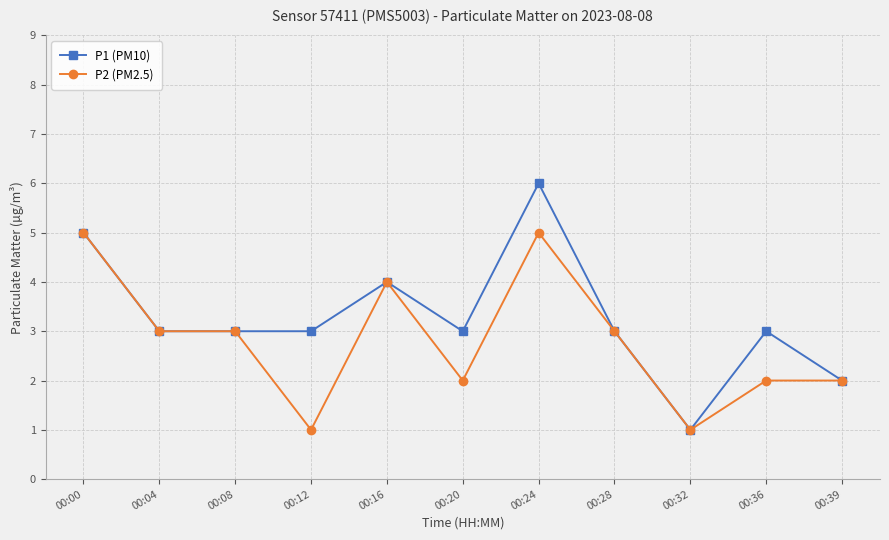

True or false: P1 (PM10) has a value of 4 at 00:16.

True